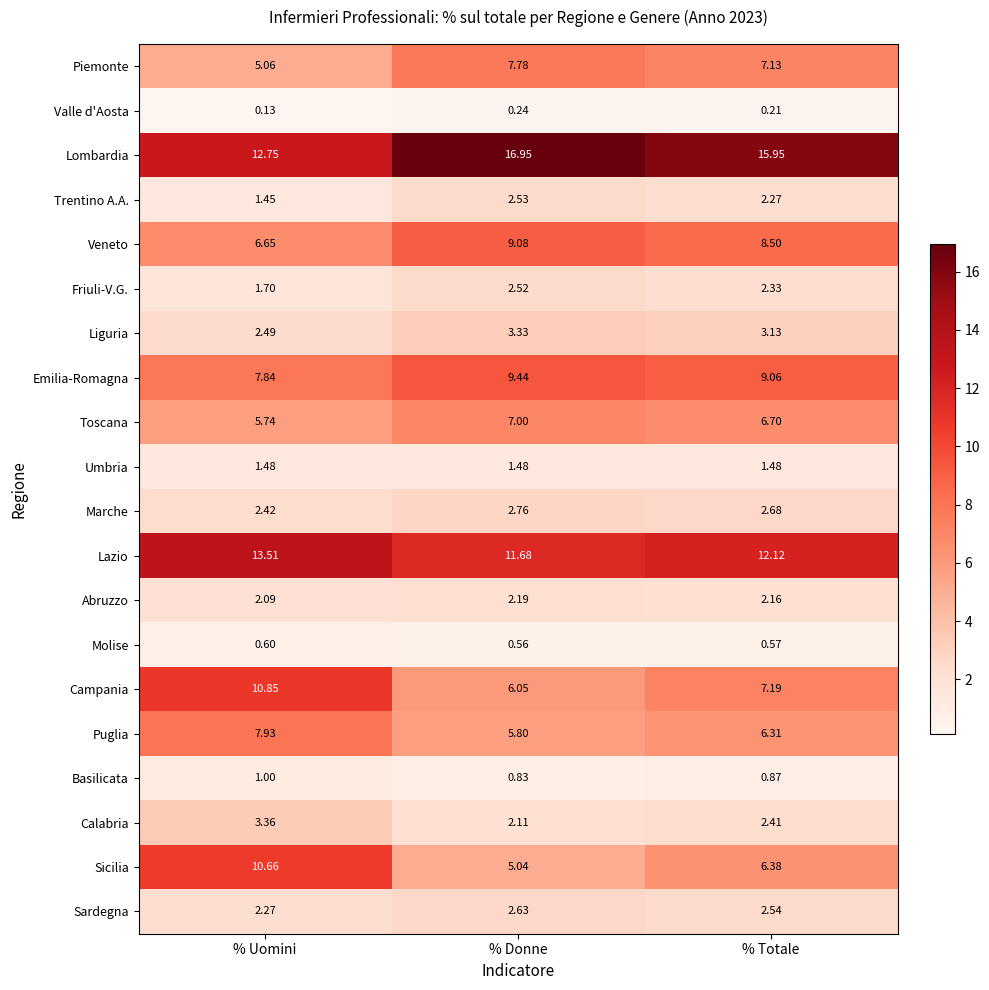

List the series in order of their peak value, highest first.

Lombardia, Lazio, Campania, Sicilia, Emilia-Romagna, Veneto, Puglia, Piemonte, Toscana, Calabria, Liguria, Marche, Sardegna, Trentino A.A., Friuli-V.G., Abruzzo, Umbria, Basilicata, Molise, Valle d'Aosta